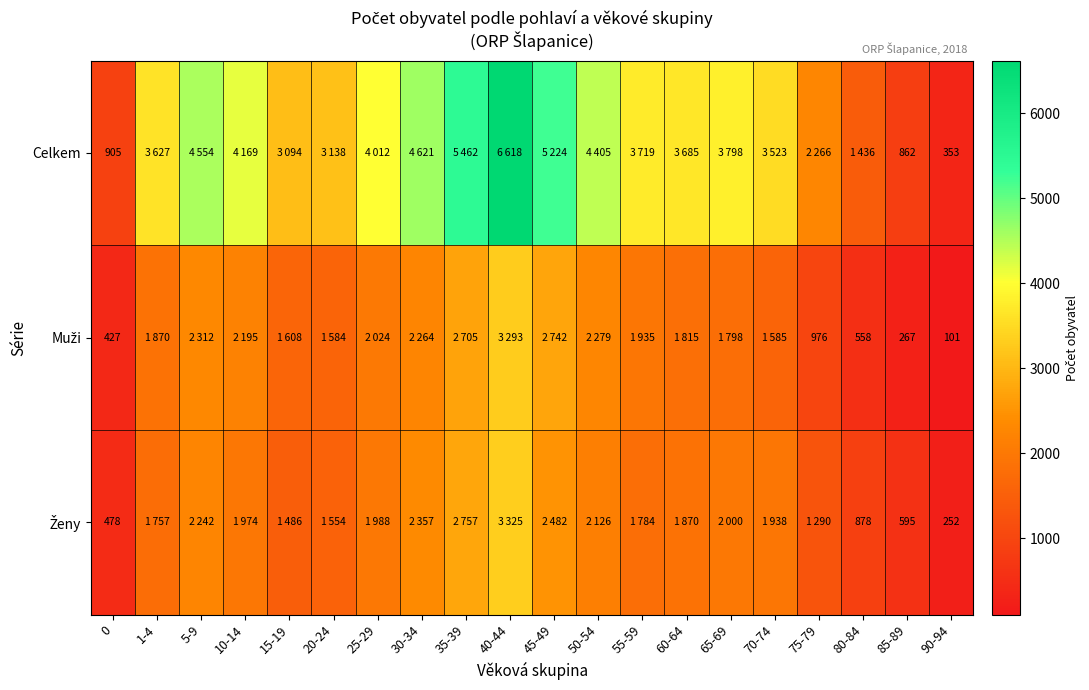

What is the maximum value shown in the chart?

6618